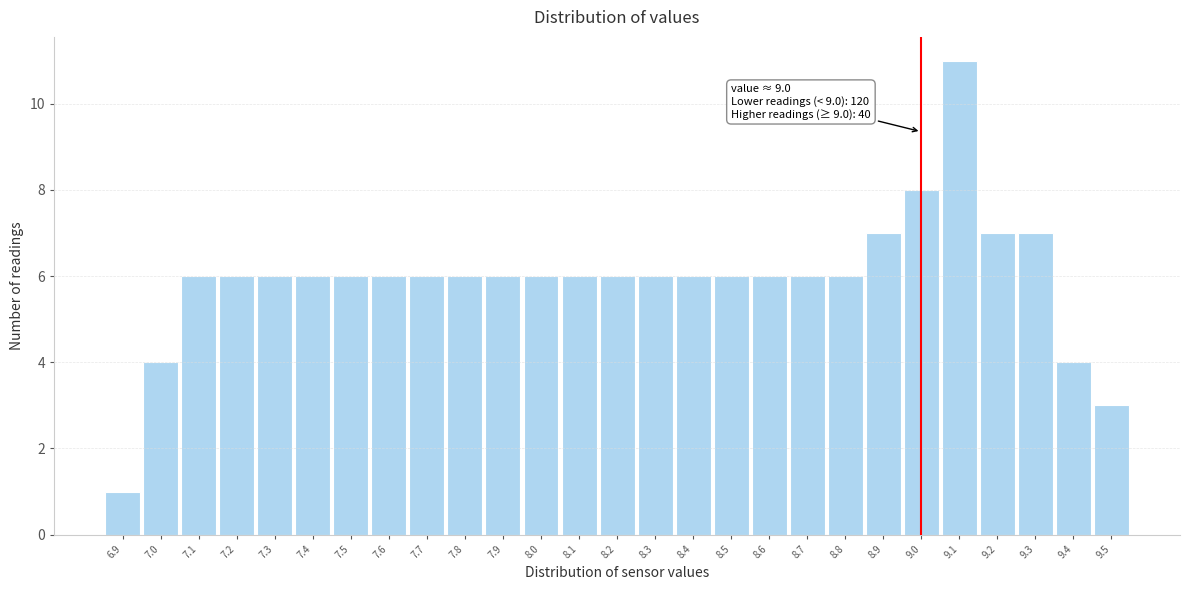

Over which range of the x-axis is the bar tallest?

9.05 to 9.15